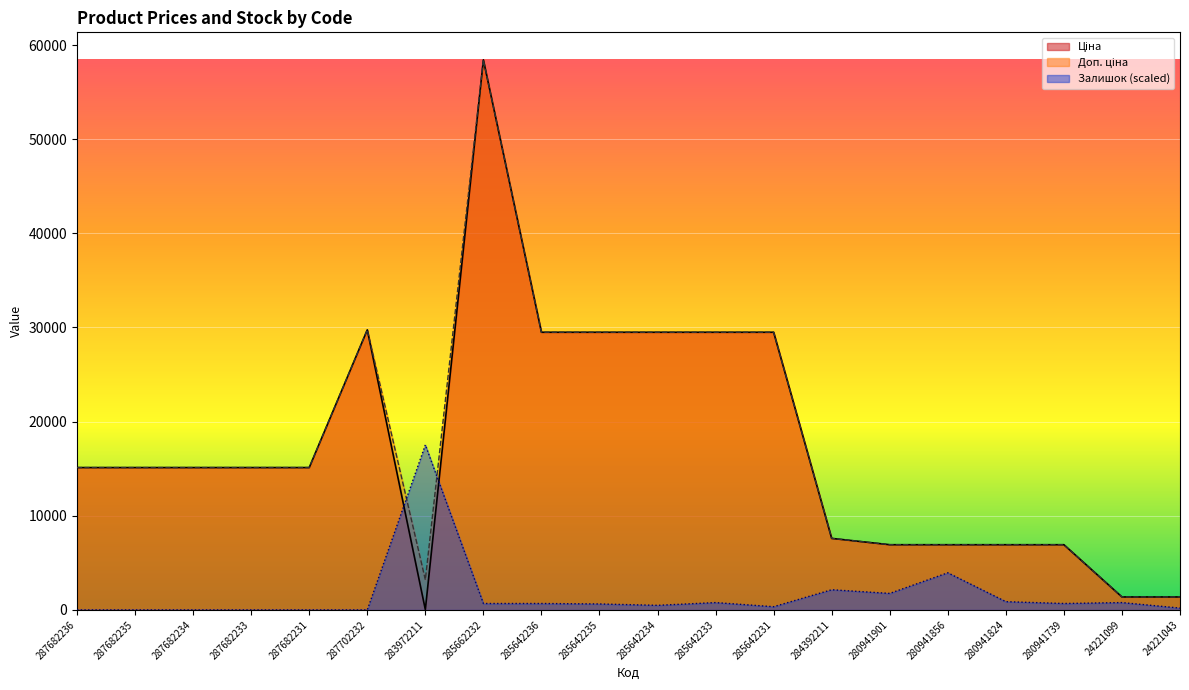

List the series in order of their peak value, lowest first.

Залишок, Ціна, Доп. ціна